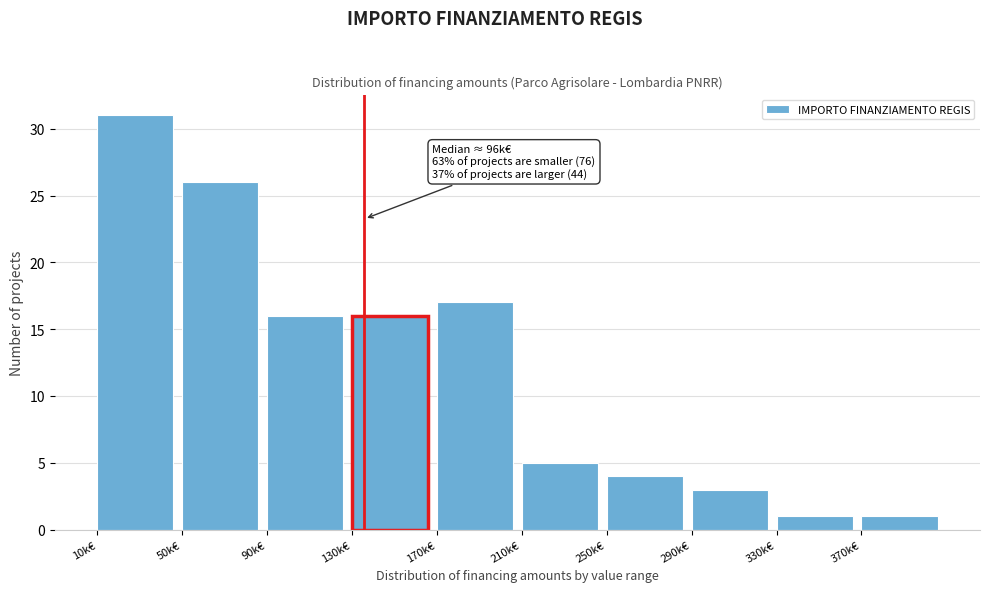

Reading right to left, list all the values displayed in this chart.

370k€=1	330k€=1	290k€=3	250k€=4	210k€=5	170k€=17	130k€=16	90k€=16	50k€=26	10k€=31